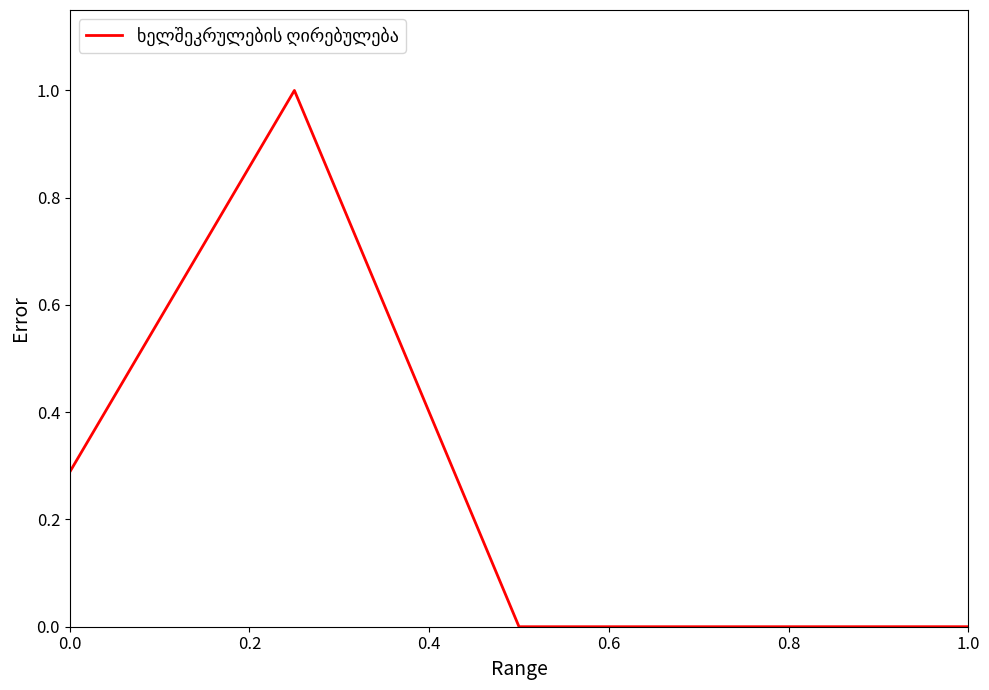

What is the maximum value shown in the chart?

1.0